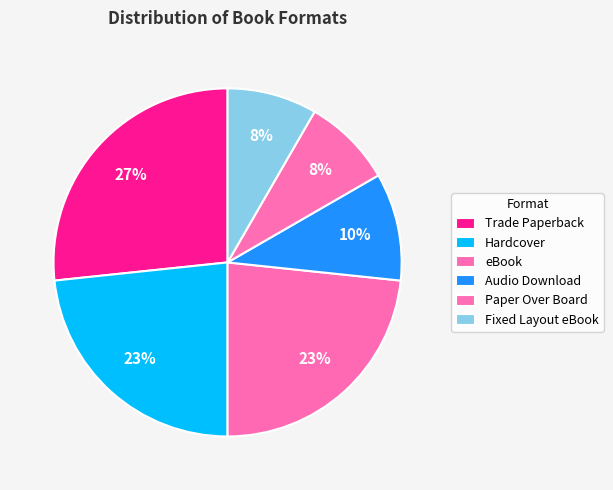

What is the largest slice in the pie chart?

Trade Paperback